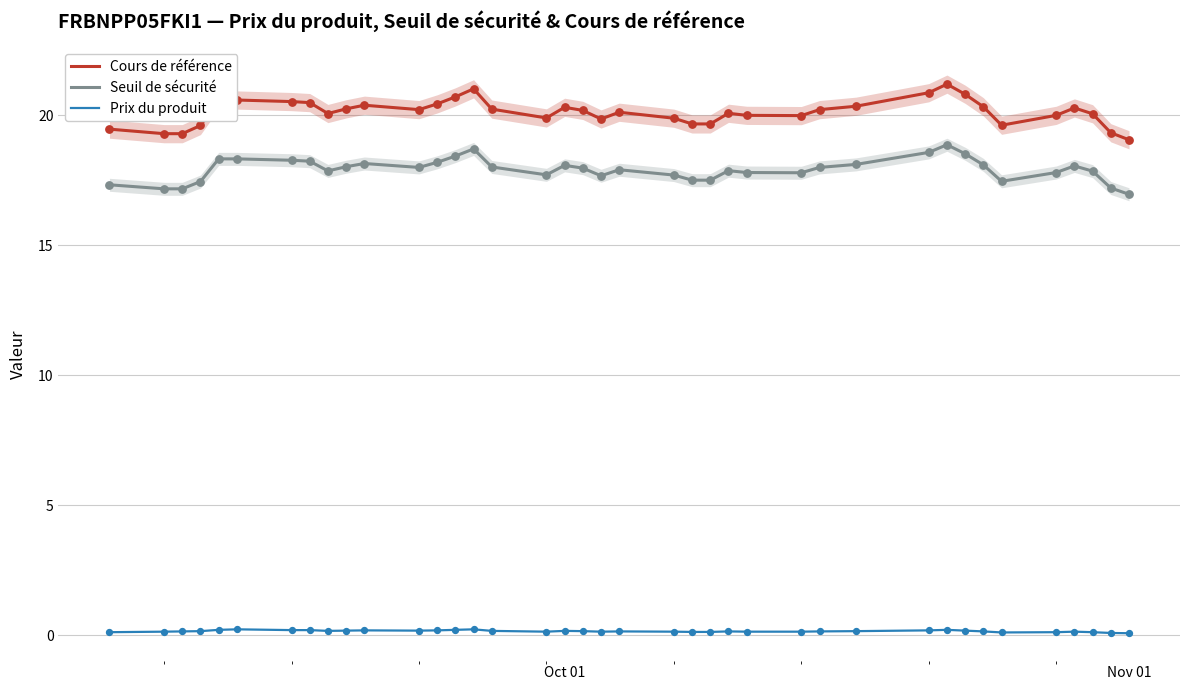

Which series has the widest spread of Y values?

Cours de référence